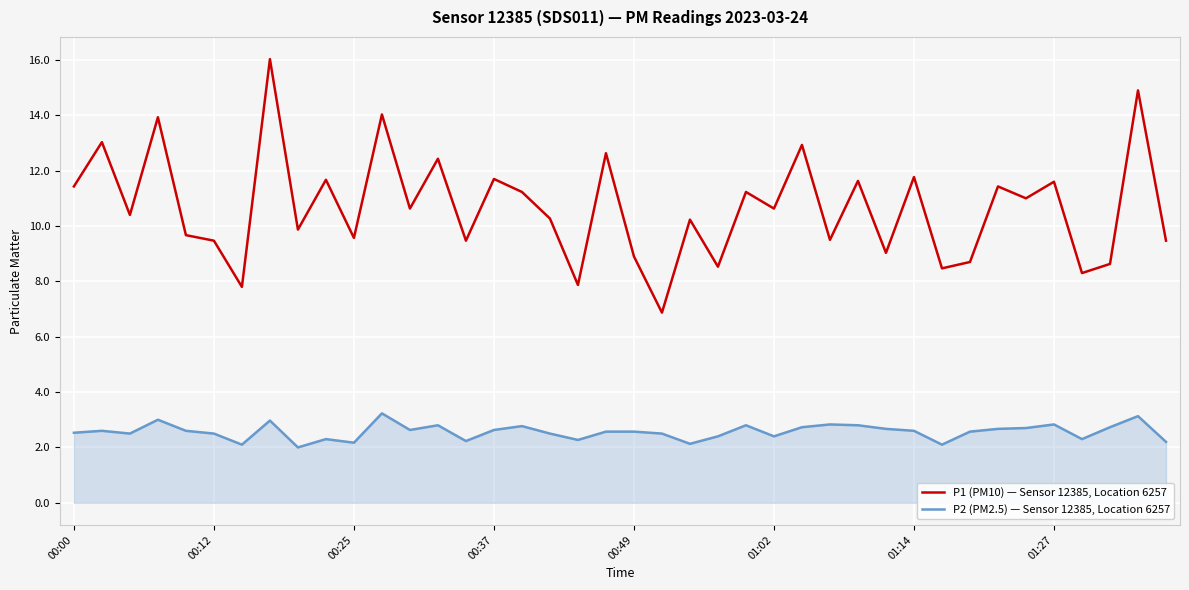

How many values in the P2 (PM2.5) — Sensor 12385, Location 6257 series exceed 2?

39